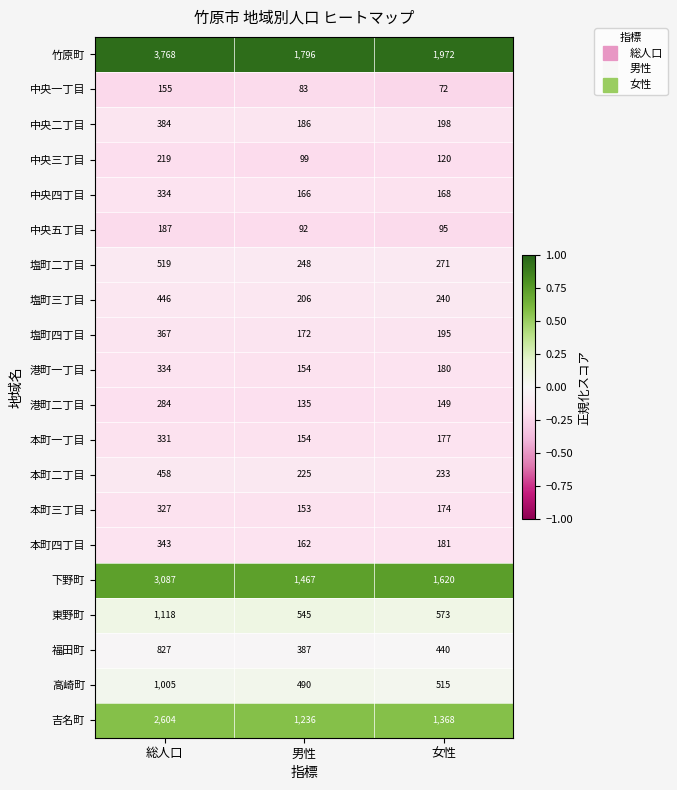

What is the difference between the 竹原町 values at 男性 and 総人口?

1972